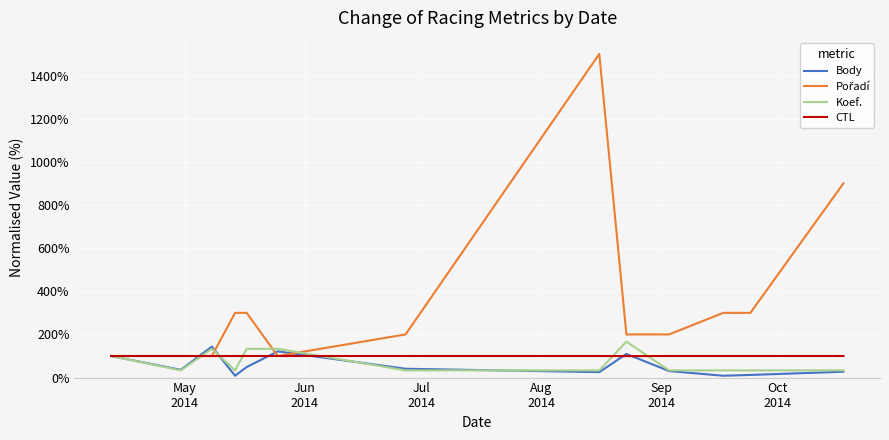

Is this an area chart (filled region under the line)?

No